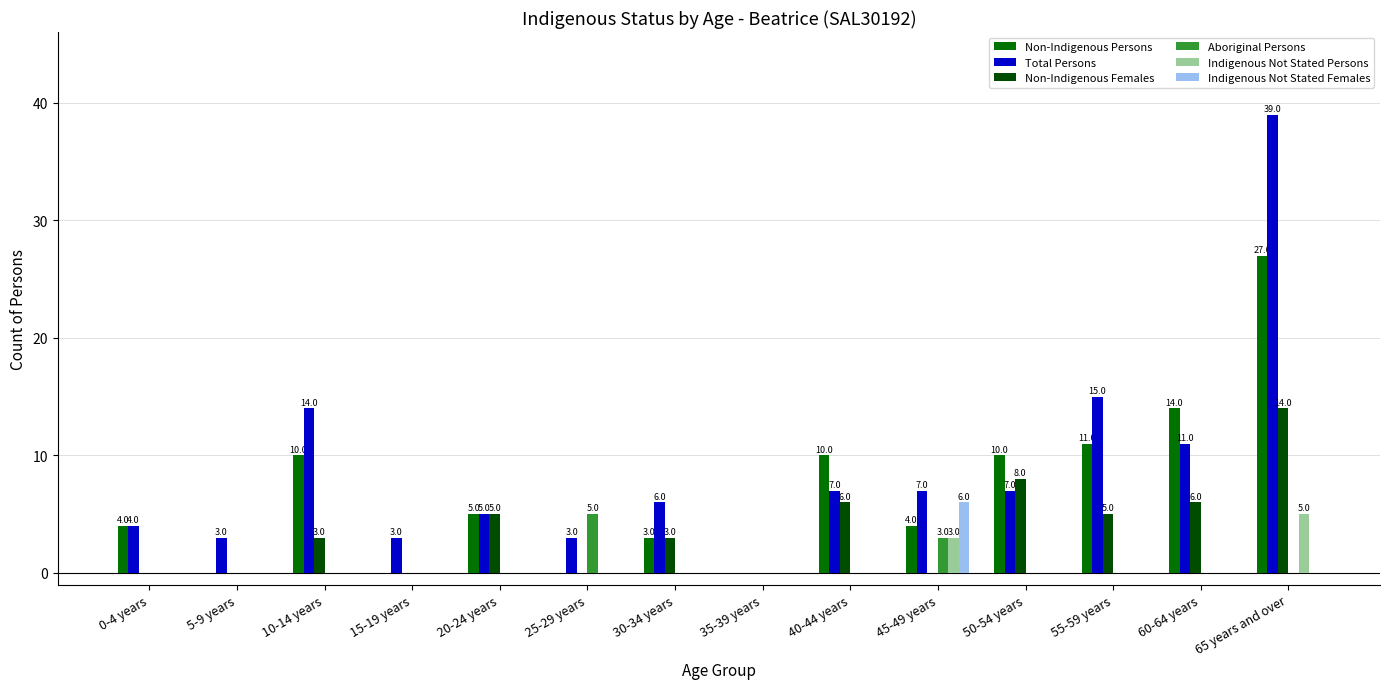

How many groups of bars are there?

14